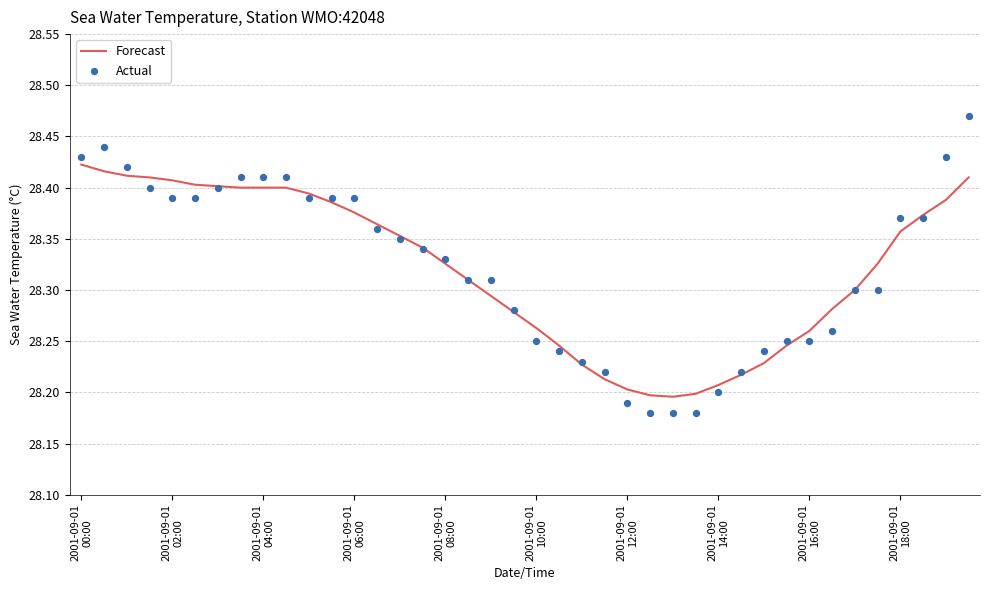

Which series has the largest Y range (max minus min)?

Actual